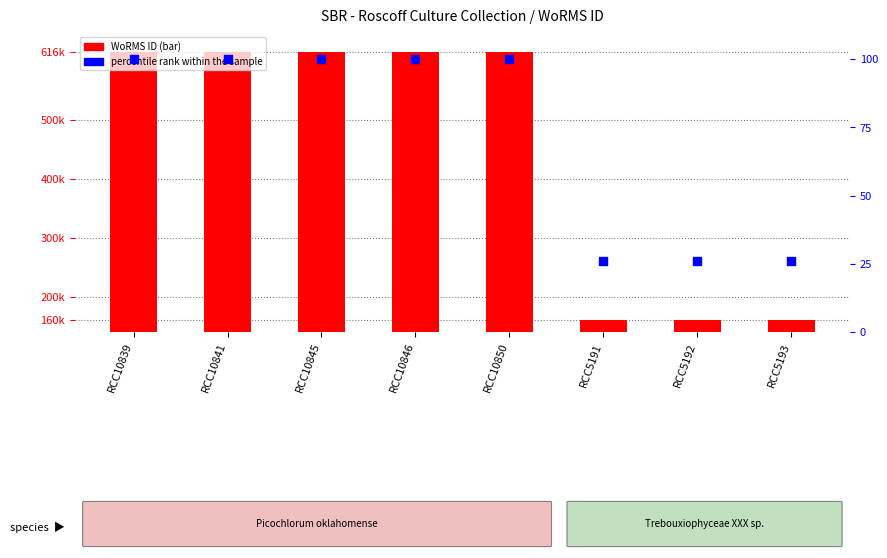

Which series contains the highest Y value?

WoRMS ID